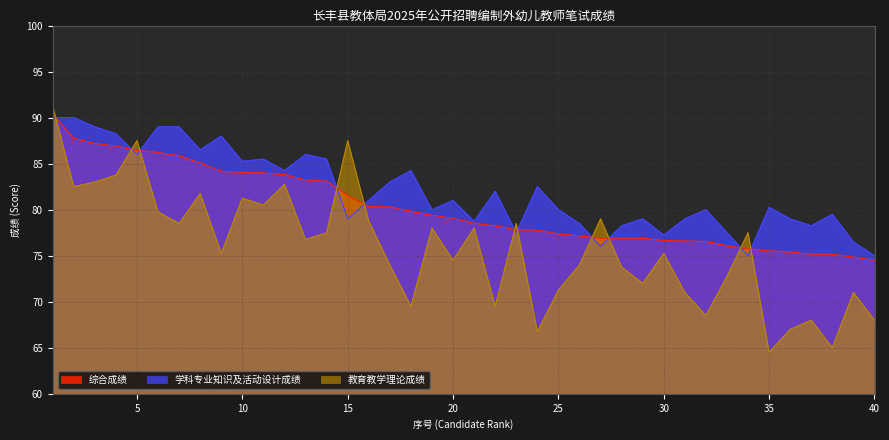

True or false: 学科专业知识及活动设计成绩 has a value of 127.1 at 15.

False